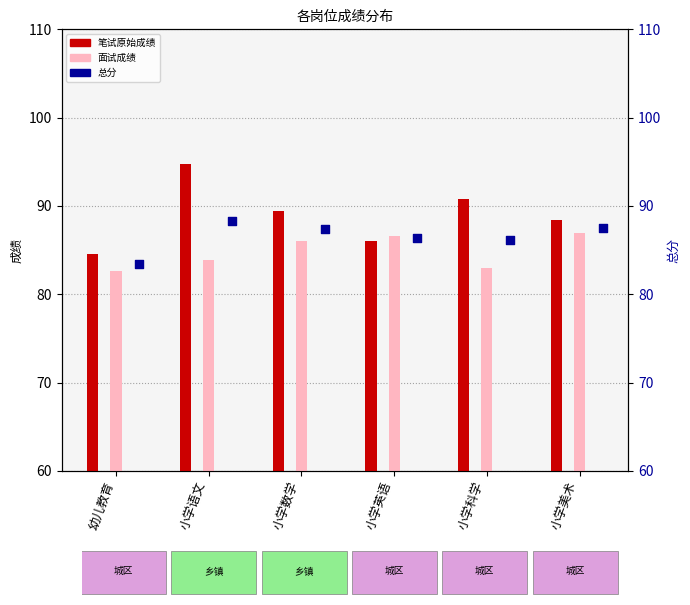

Between 小学数学 and 小学语文, which is larger?

小学语文